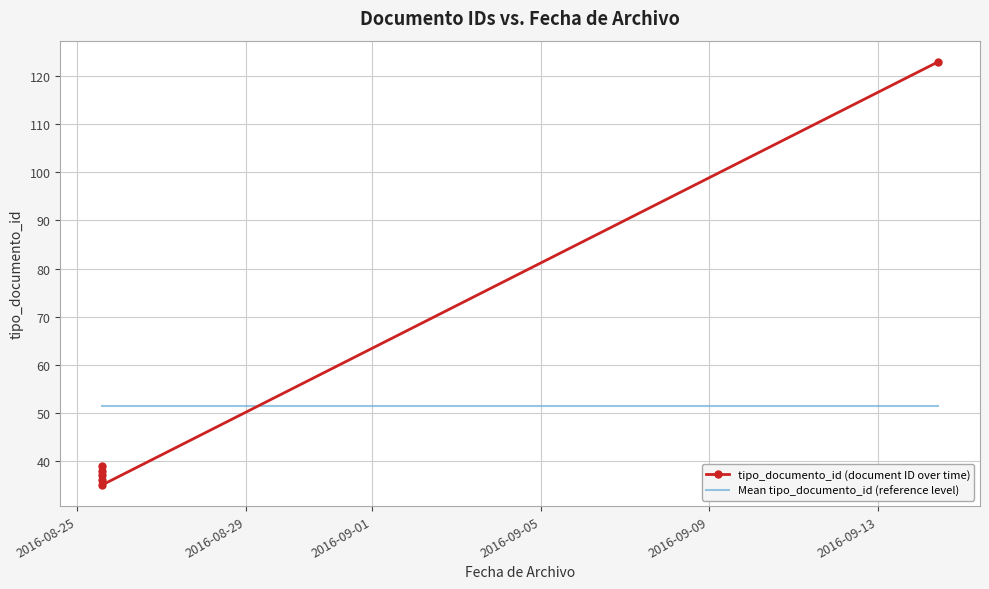

Between 2016-09-13 and 2016-08-25, which is larger?

2016-09-13